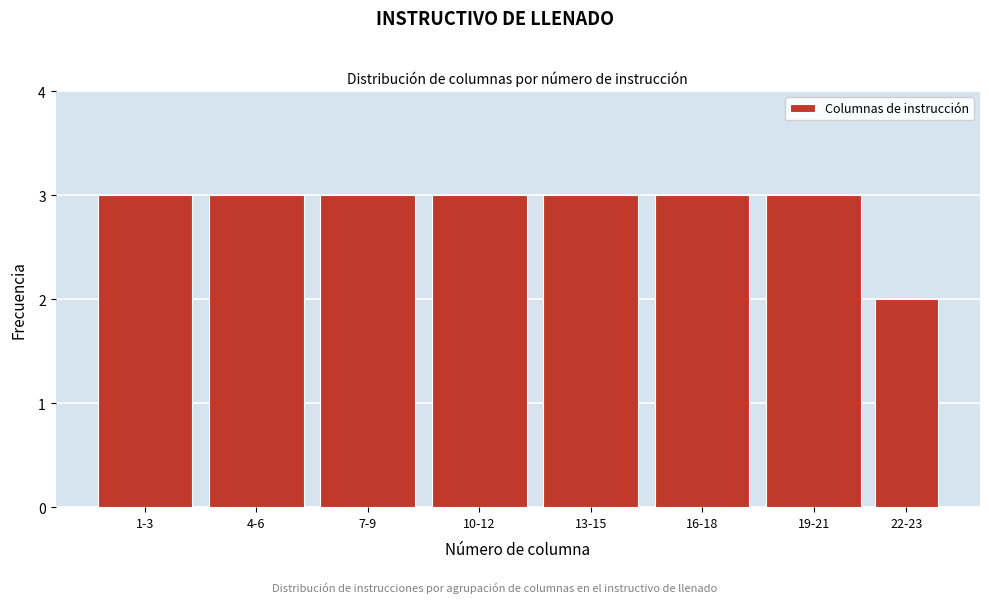

Reading right to left, extract all data points from this chart.

22-23=2	19-21=3	16-18=3	13-15=3	10-12=3	7-9=3	4-6=3	1-3=3